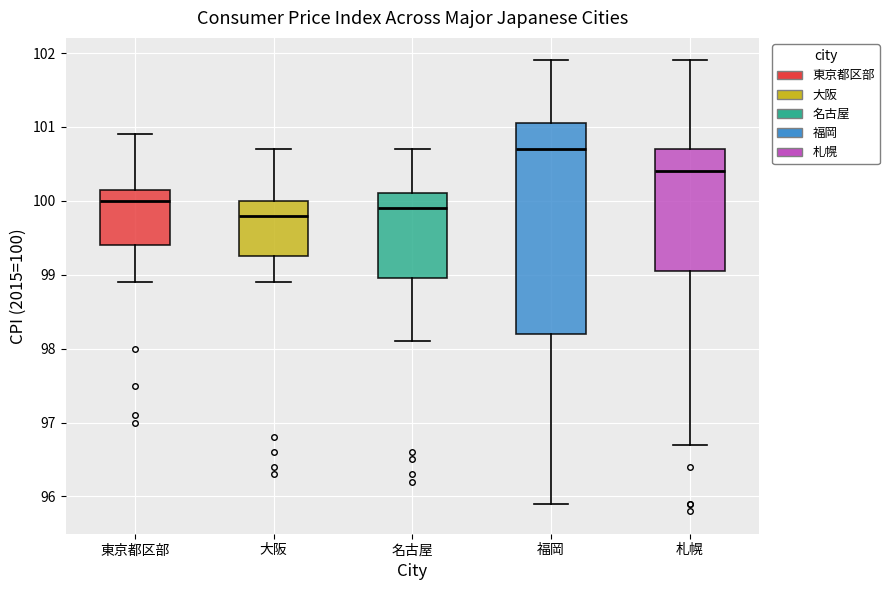

Which box has the highest median line?

福岡